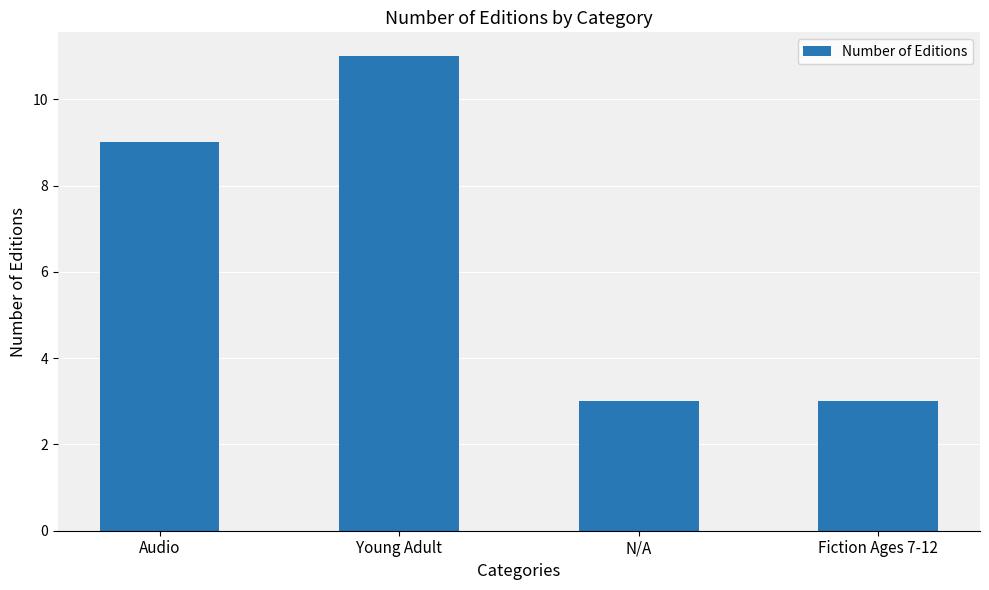

Approximately how many times larger is the value at N/A compared to Fiction Ages 7-12?

1.0